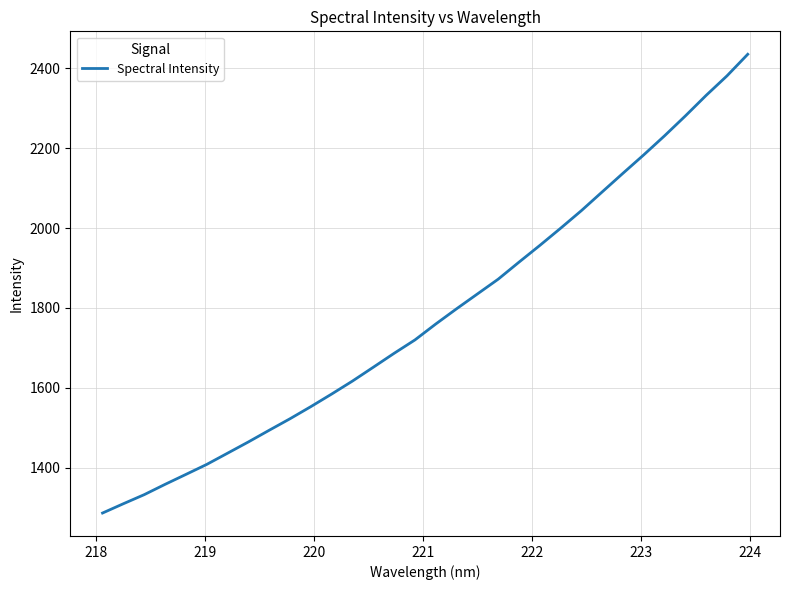

What is the difference between the second highest and second lowest values?

1071.7